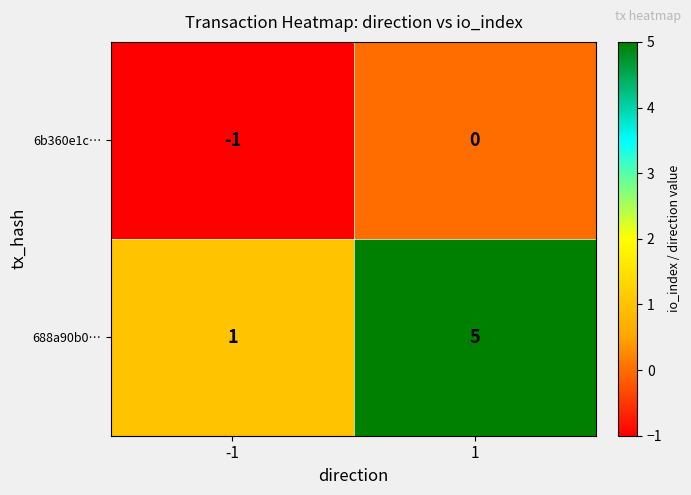

Read the 688a90b0… value at 1.

5